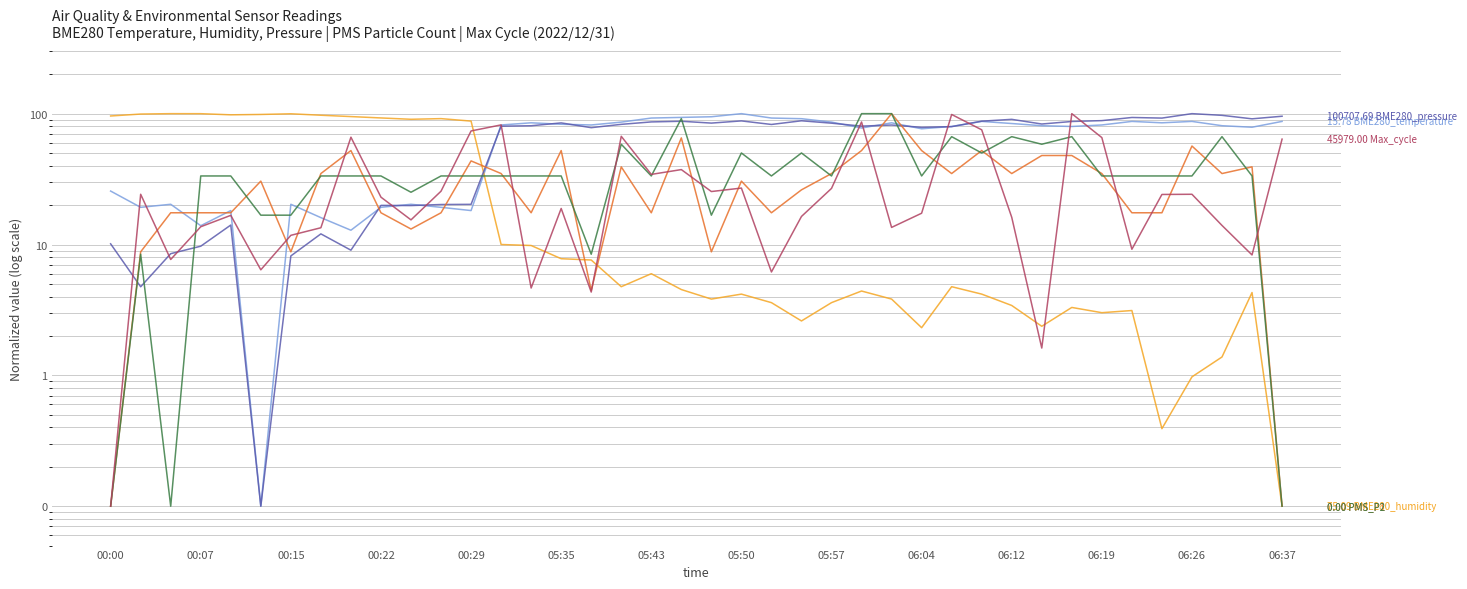

Reading right to left, what are all the values shown in this chart?

BME280_temperature: 87.3	78.8	81.0	87.3	85.2	87.3	82.0	79.9	81.0	84.1	87.3	79.9	76.7	85.2	77.8	86.3	91.6	92.7	100.1	94.8	93.7	92.7	86.3	82.0	83.1	85.2	82.0	18.2	19.2	20.3	19.2	12.9	16.1	20.3	0.1	18.2	13.9	20.3	19.2	25.6
BME280_humidity: 0.1	4.3	1.4	1.0	0.4	3.1	3.0	3.3	2.4	3.4	4.2	4.8	2.3	3.8	4.4	3.6	2.6	3.6	4.2	3.8	4.5	6.0	4.8	7.6	7.8	9.8	10.0	87.8	91.7	90.7	92.8	95.1	97.4	99.9	98.7	98.1	100.0	100.1	99.4	96.1
BME280_pressure: 95.6	91.4	97.2	100.1	92.6	93.6	88.5	87.2	83.4	90.5	87.7	79.7	78.7	81.9	80.4	84.7	88.3	82.8	88.1	84.8	87.6	86.6	82.9	78.2	85.1	80.9	80.3	20.3	20.2	19.9	19.9	9.1	12.1	8.2	0.1	14.1	9.7	8.5	4.8	10.1
PMS_P1: 0.1	39.2	34.9	56.6	17.5	17.5	34.9	47.9	47.9	34.9	52.3	34.9	52.3	100.1	52.3	34.9	26.2	17.5	30.5	8.8	65.3	17.5	39.2	4.4	52.3	17.5	34.9	43.6	17.5	13.1	17.5	52.3	34.9	8.8	30.5	17.5	17.5	17.5	8.8	0.1
PMS_P2: 0.1	33.4	66.8	33.4	33.4	33.4	33.4	66.8	58.4	66.8	50.1	66.8	33.4	100.1	100.1	33.4	50.1	33.4	50.1	16.8	91.8	33.4	58.4	8.4	33.4	33.4	33.4	33.4	33.4	25.1	33.4	33.4	33.4	16.8	16.8	33.4	33.4	0.1	8.4	0.1
Max_cycle: 63.9	8.3	14.0	24.2	24.1	9.2	65.7	100.1	1.6	16.2	75.3	98.7	17.4	13.5	86.4	26.9	16.4	6.2	27.0	25.4	37.4	34.4	67.2	4.3	18.9	4.7	82.1	73.8	25.6	15.4	23.0	66.2	13.4	11.8	6.4	16.7	13.7	7.7	24.2	0.1